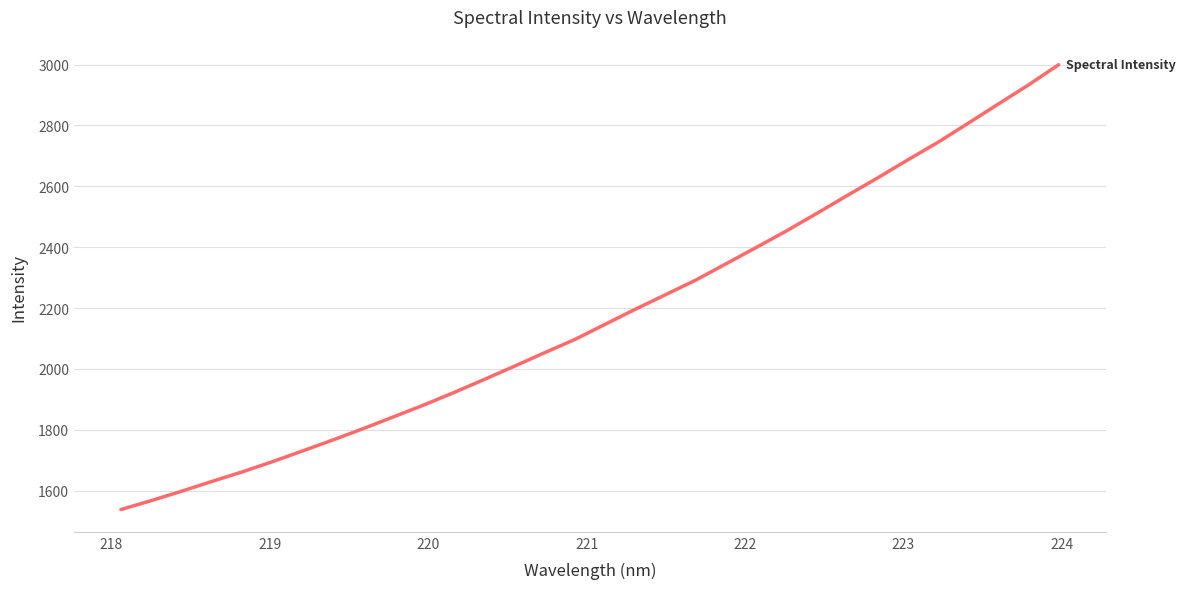

Reading left to right, transcribe all the data shown in this chart.

1538.1	1567.4	1598.1	1630.2	1661.5	1695.1	1730.7	1766.6	1803.8	1842.4	1881.4	1922.5	1965.3	2009.0	2053.5	2096.9	2146.7	2196.3	2244.2	2292.1	2345.7	2399.4	2453.8	2511.1	2569.6	2627.0	2686.4	2744.2	2806.8	2870.0	2933.0	2999.5